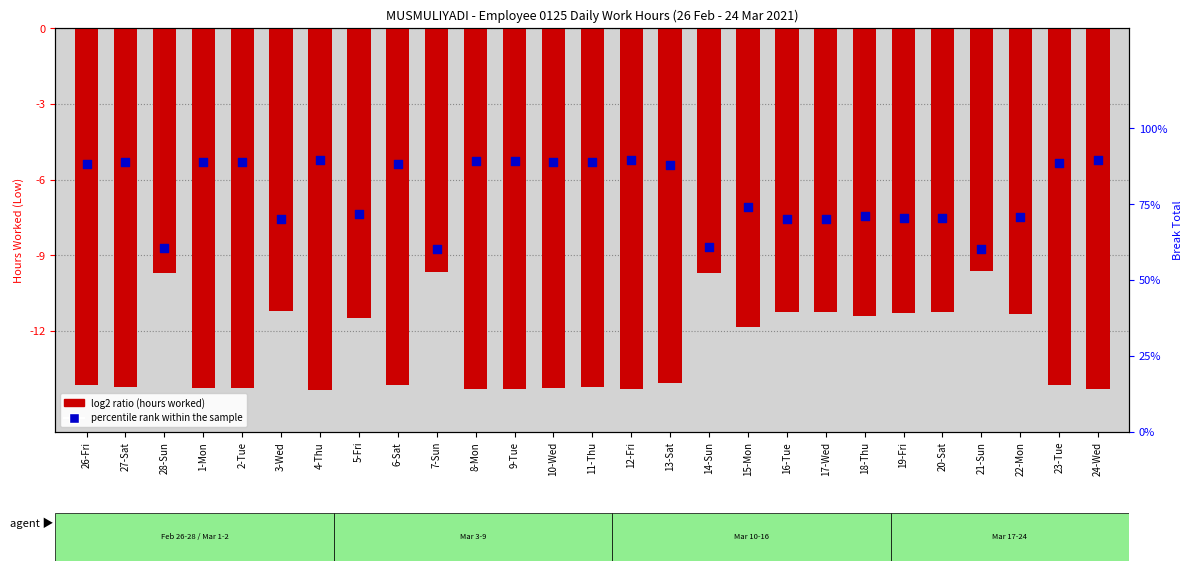

Is the value of percentile rank within the sample at 24-Wed greater than the value of Low (hours worked) at 20-Sat?

Yes